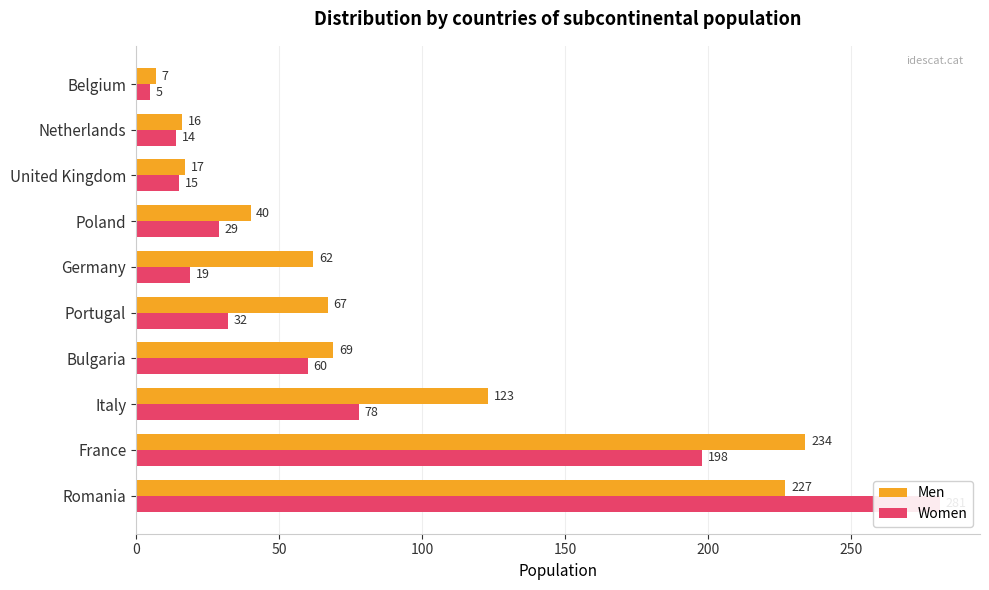

What is the spread (max minus min) of values at 100?

45